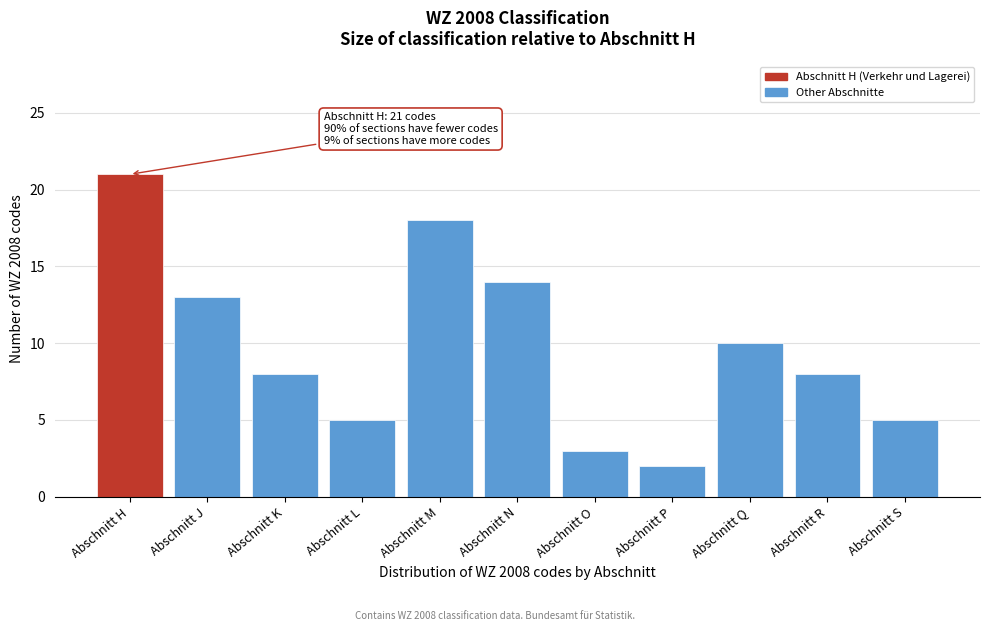

Reading right to left, transcribe all the data shown in this chart.

Abschnitt S=5	Abschnitt R=8	Abschnitt Q=10	Abschnitt P=2	Abschnitt O=3	Abschnitt N=14	Abschnitt M=18	Abschnitt L=5	Abschnitt K=8	Abschnitt J=13	Abschnitt H=21